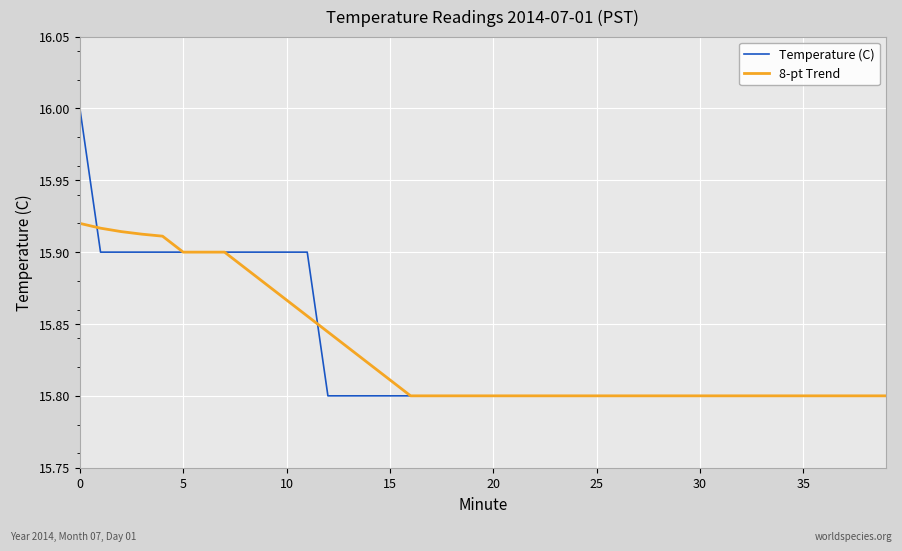

What is the greatest value displayed?

16.0